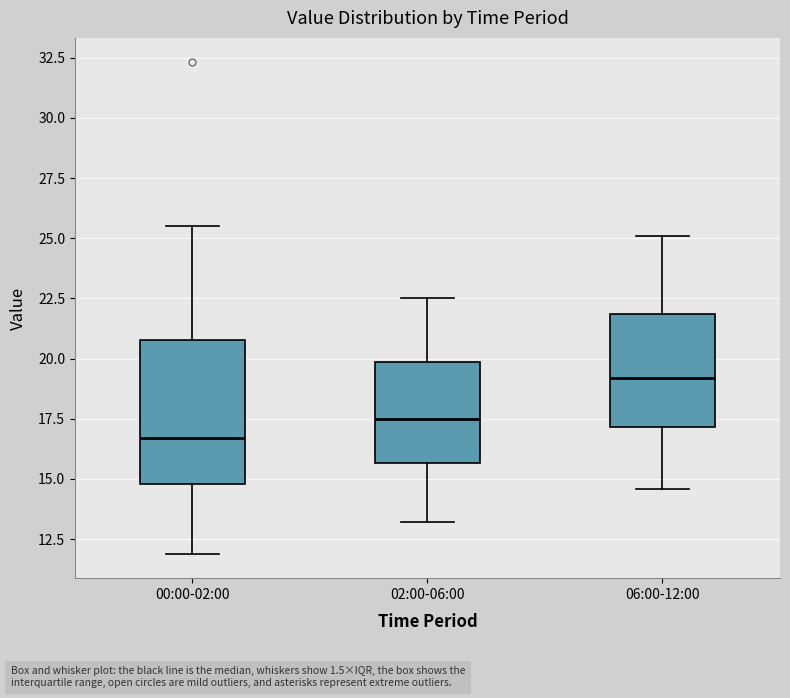

Reading left to right, read every box against the y-axis: the position of its median line, the range the box covers, and the ends of its whiskers. The values are not printed on the chart, so give them approximately, as read against the axis.

00:00-02:00: median 16.5, box 15.0 to 21.0, whiskers 12.0 to 25.5
02:00-06:00: median 17.5, box 15.5 to 20.0, whiskers 13.0 to 22.5
06:00-12:00: median 19.0, box 17.0 to 22.0, whiskers 14.5 to 25.0